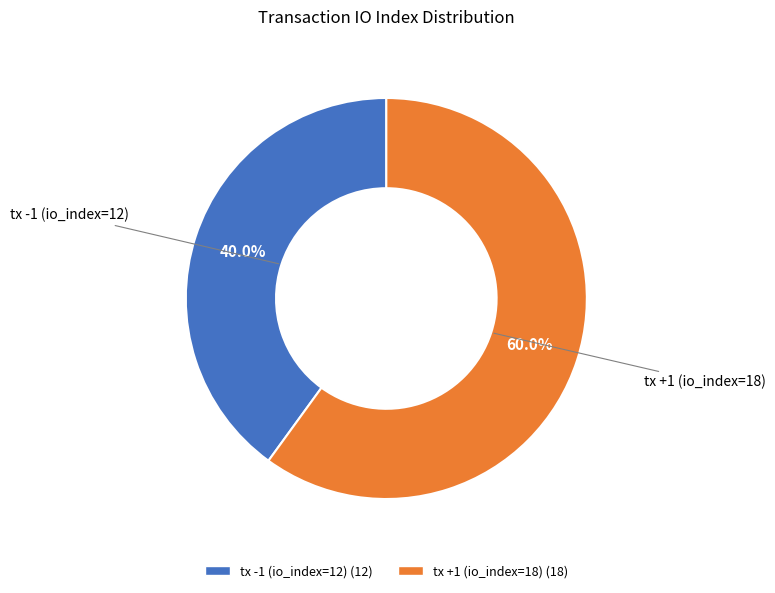

Count the number of slices in the pie.

2